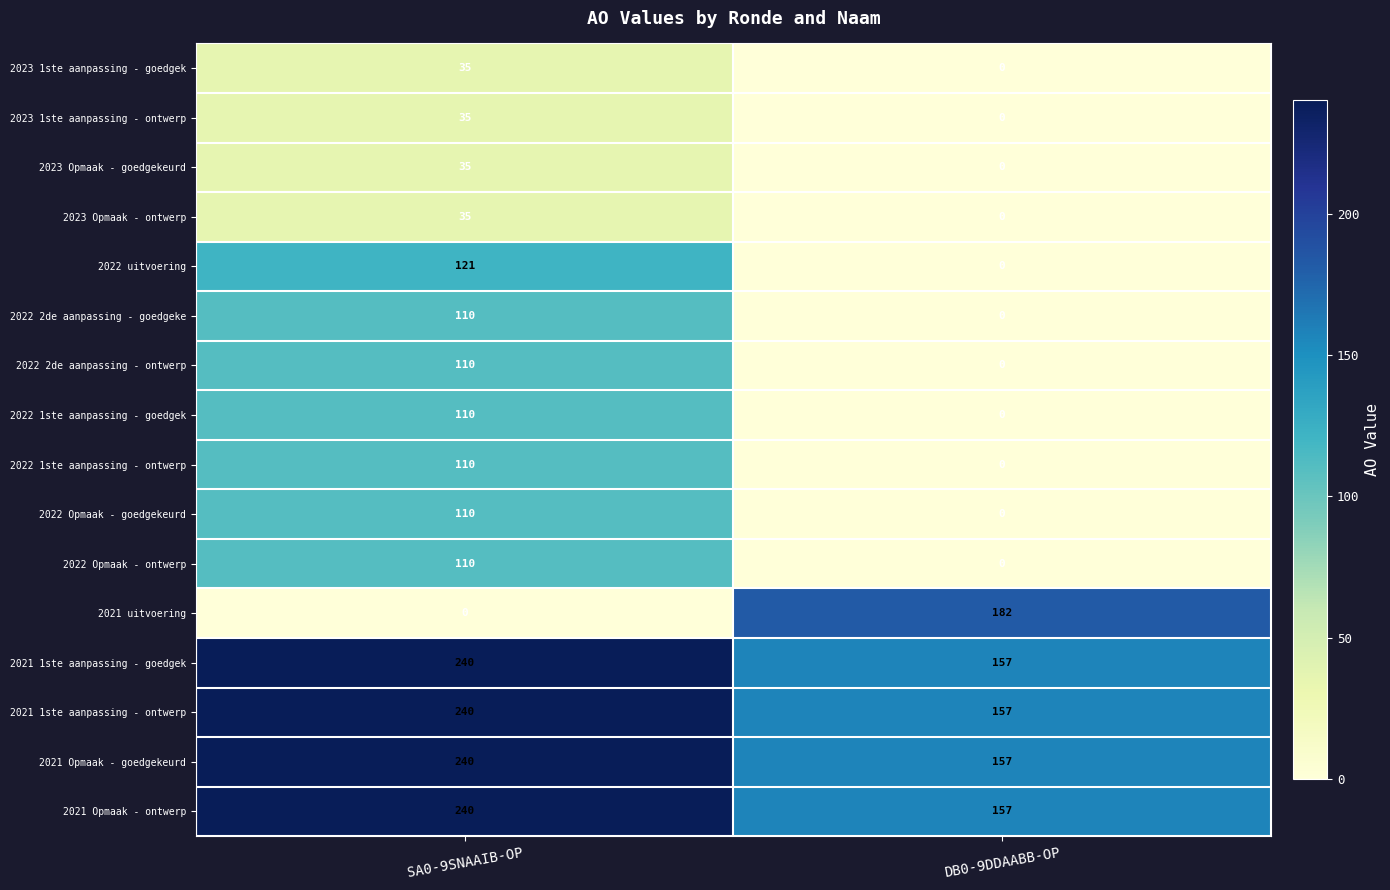

The value of 2022 Opmaak - goedgekeurd at DB0-9DDAABB-OP is 57. True or false?

False